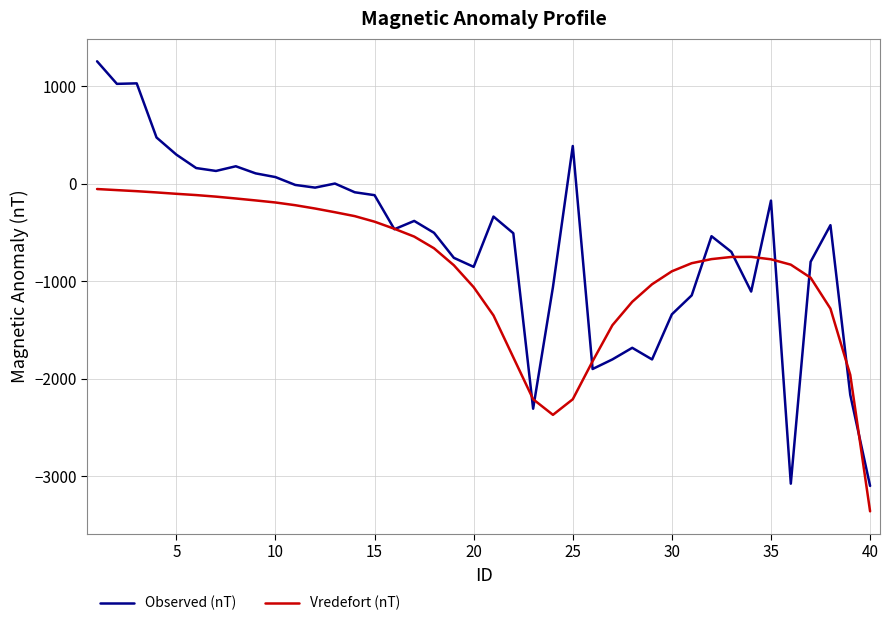

How many distinct data groups are displayed?

2